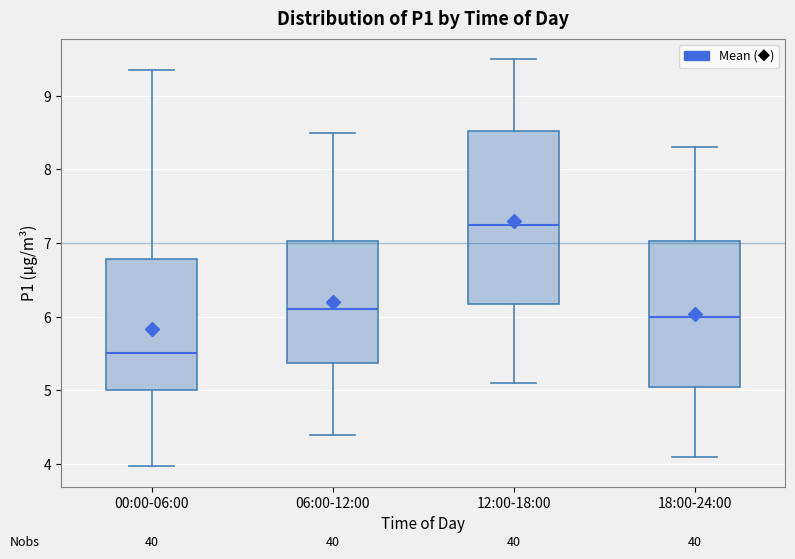

Which box has the lowest median line?

00:00-06:00